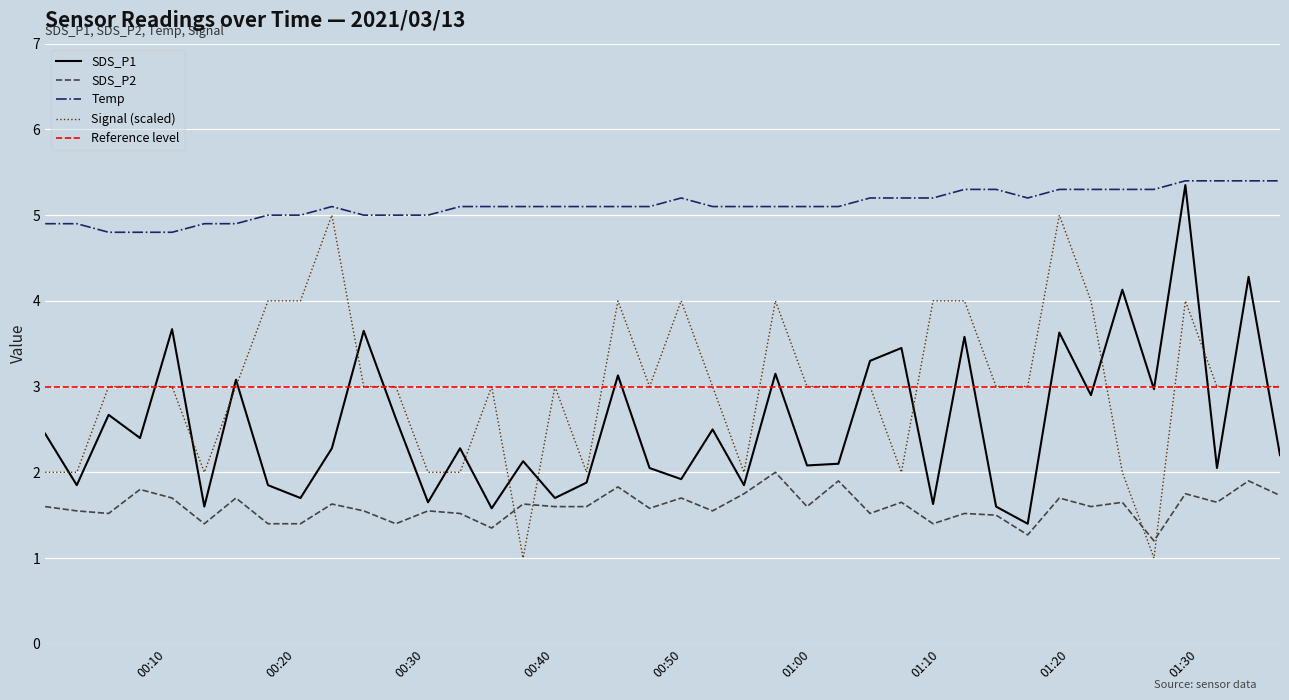

What is the label of the 32nd point from the right?

2021/03/13 00:20:23